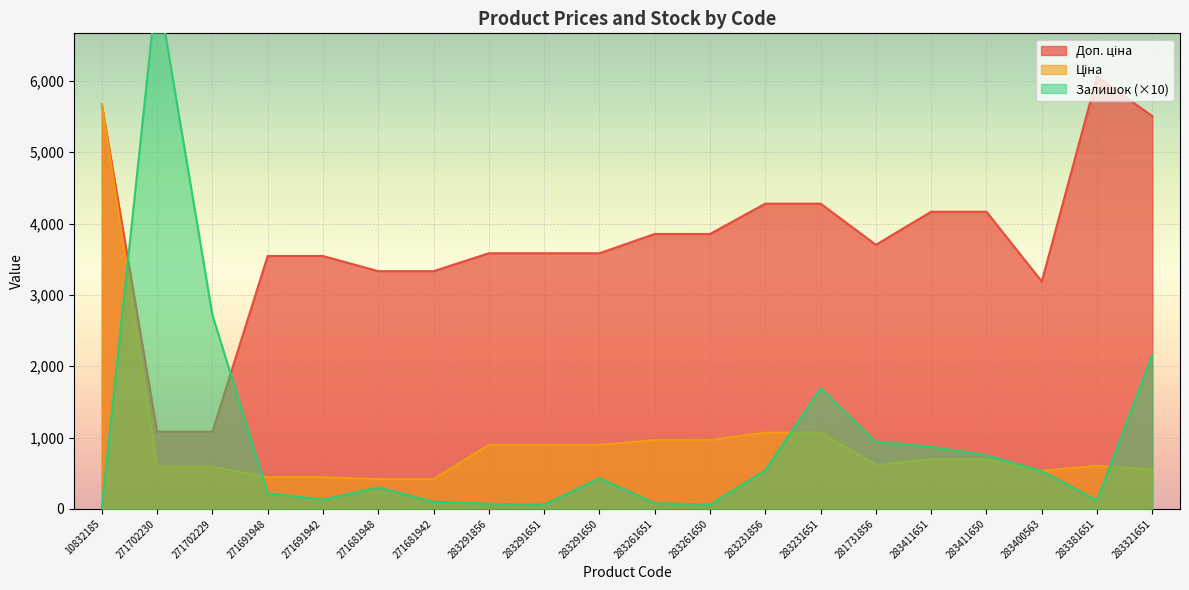

Reading left to right, transcribe all the data shown in this chart.

Ціна: 5673.8	589.9	589.9	443.1	443.1	416.6	416.6	895.9	895.9	895.9	963.5	963.5	1069.8	1069.8	617.0	694.3	694.3	531.3	606.1	550.6
Доп. ціна: 5673.8	1081.7	1081.7	3545.0	3545.0	3332.5	3332.5	3583.6	3583.6	3583.6	3854.0	3854.0	4279.1	4279.1	3701.9	4165.6	4165.6	3187.6	6061.2	5505.8
Залишок: 20.0	7350.0	2720.0	220.0	130.0	300.0	100.0	70.0	60.0	430.0	80.0	60.0	540.0	1690.0	940.0	870.0	750.0	530.0	120.0	2160.0